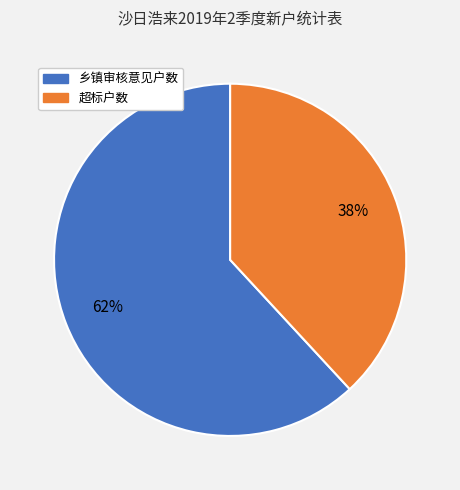

Do 超标户数 and 乡镇审核意见户数 together represent more than half of the pie?

Yes